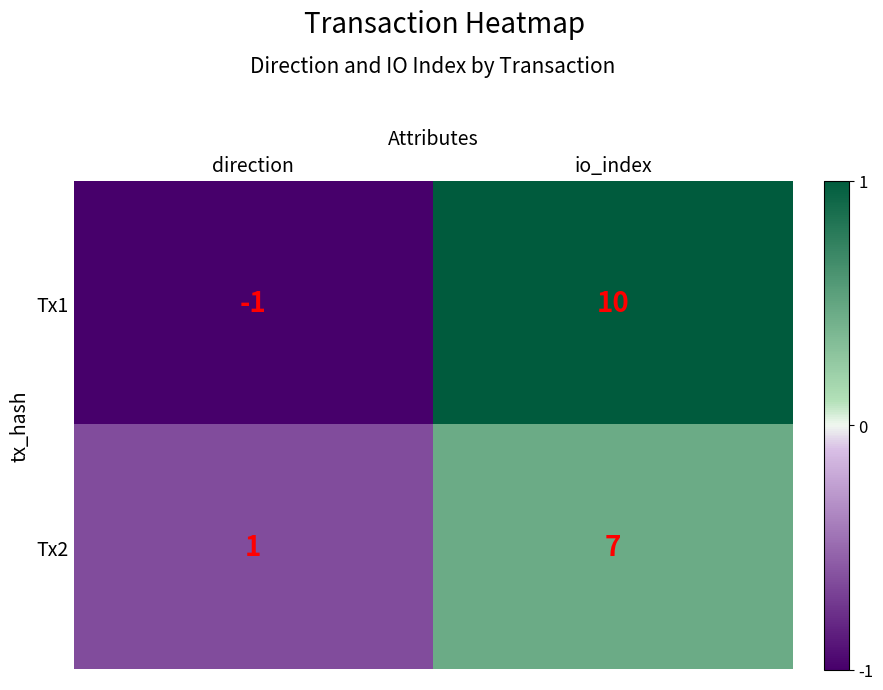

Reading right to left, what are all the values shown in this chart?

Tx1: io_index=10	direction=-1
Tx2: io_index=7	direction=1